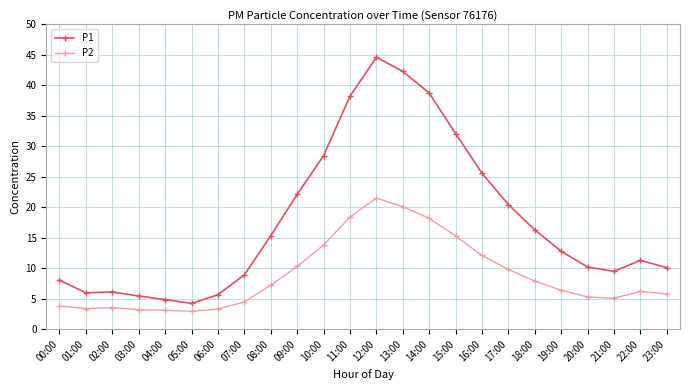

Does the chart have visible grid lines?

Yes